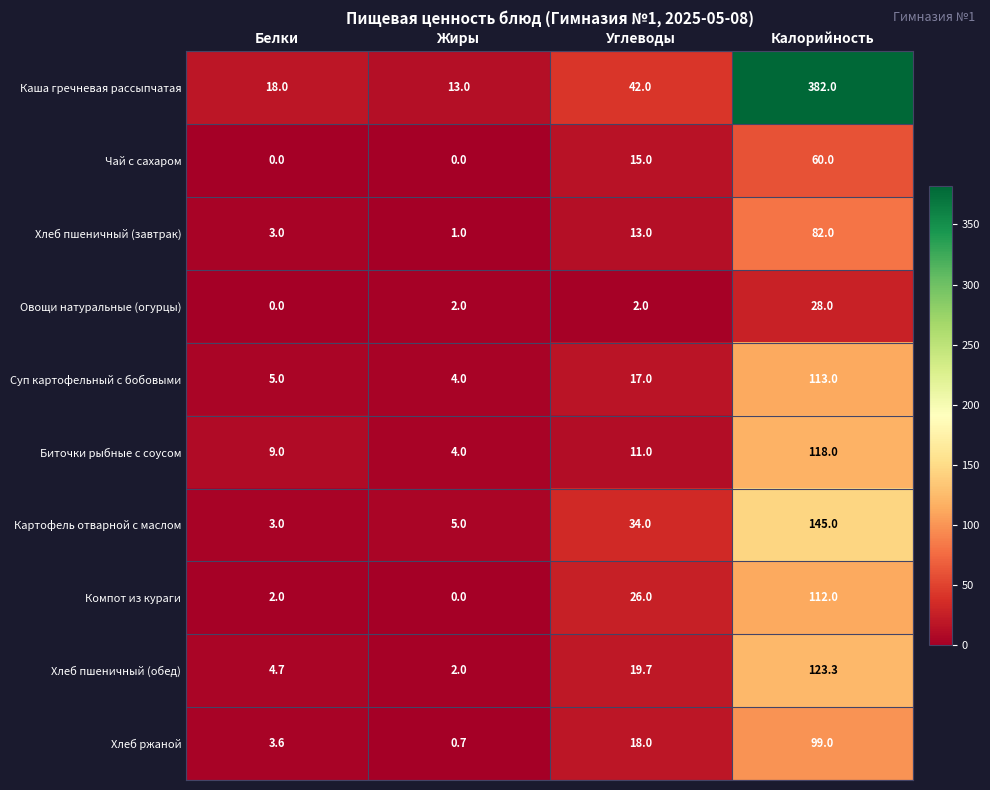

Rank the series by their maximum value, from highest to lowest.

Каша гречневая рассыпчатая, Картофель отварной с маслом, Хлеб пшеничный (обед), Биточки рыбные с соусом, Суп картофельный с бобовыми, Компот из кураги, Хлеб ржаной, Хлеб пшеничный (завтрак), Чай с сахаром, Овощи натуральные (огурцы)